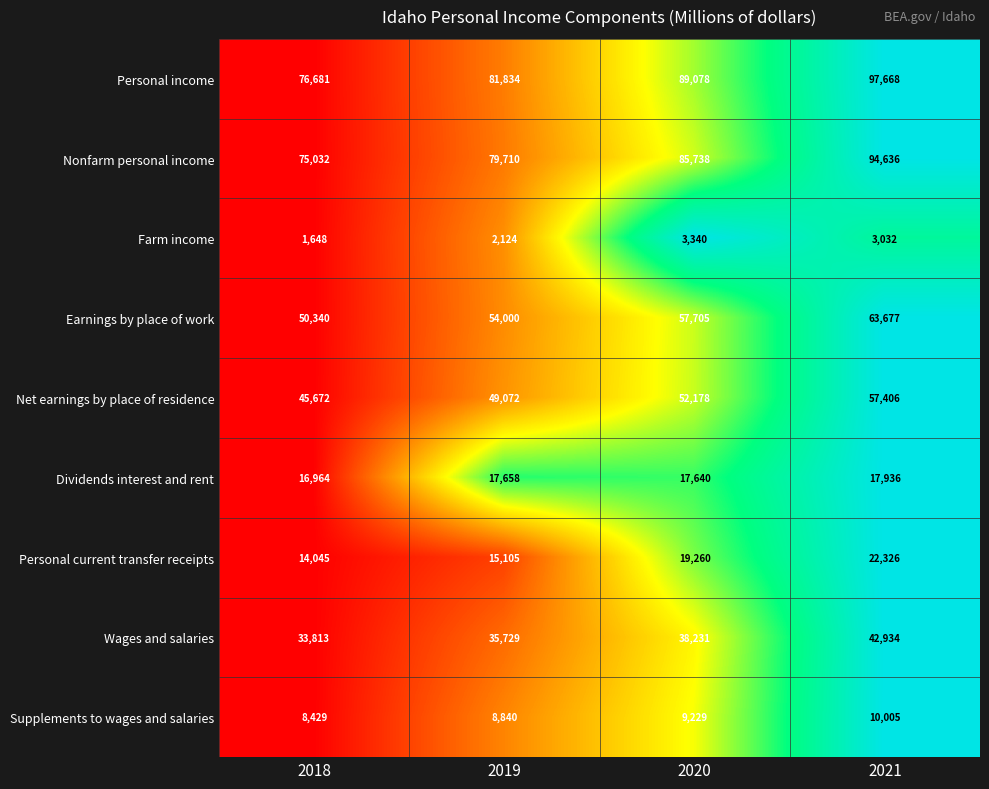

What is the greatest value displayed?

97668